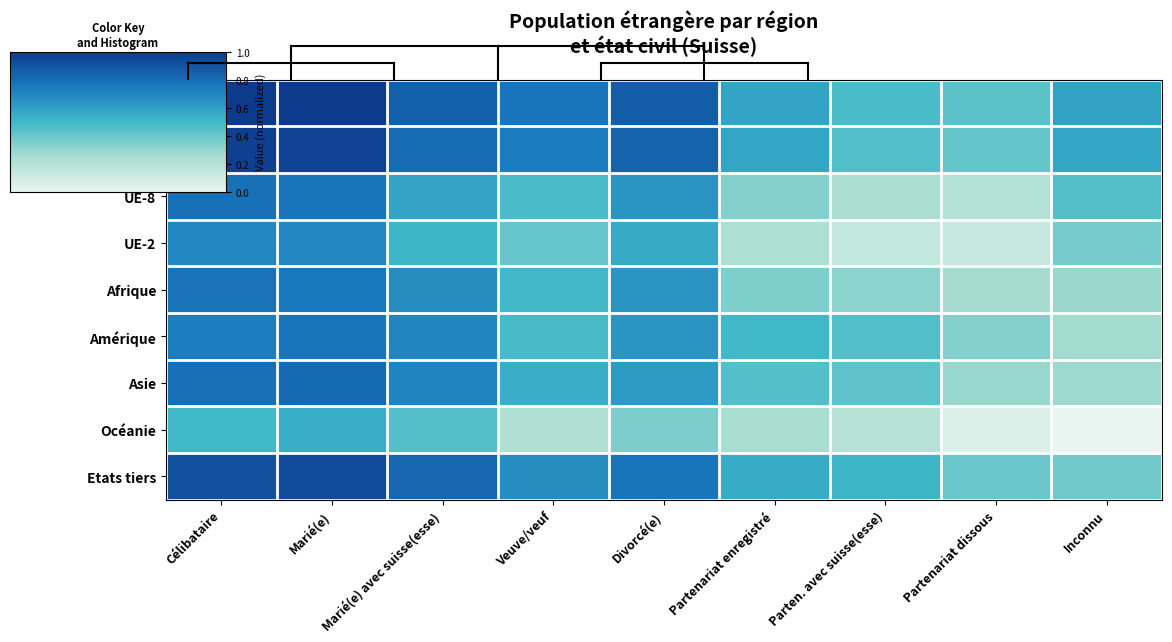

How many categories are shown in the chart?

9